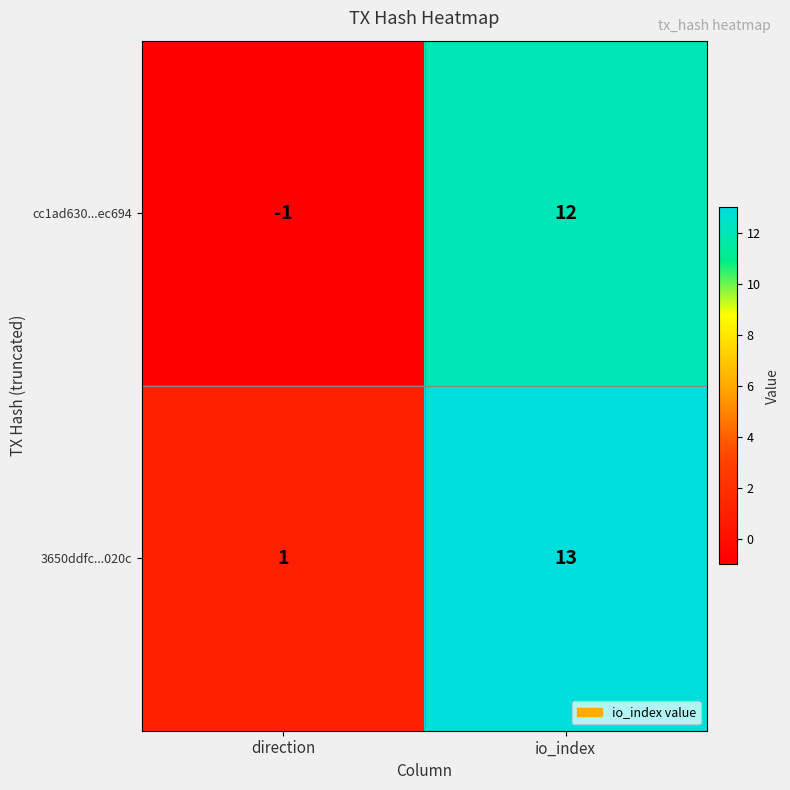

What is the difference between the 3650ddfc...020c values at io_index and direction?

12